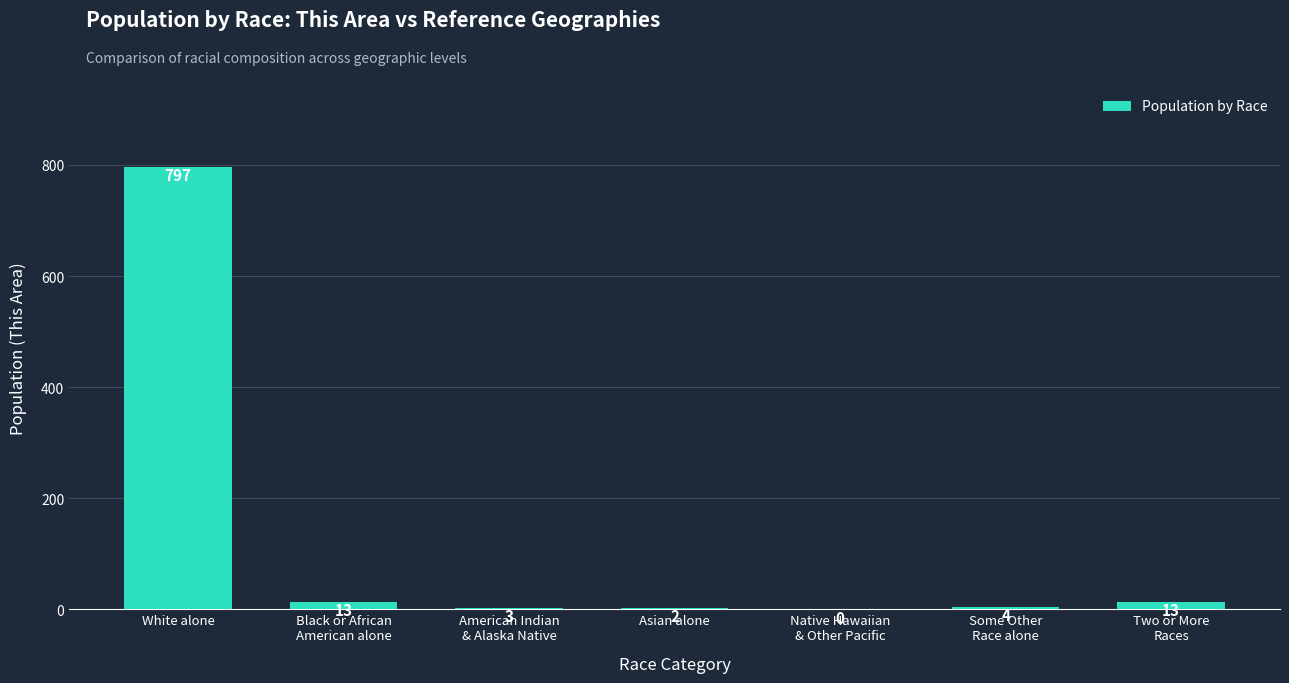

Are the bars horizontal?

No